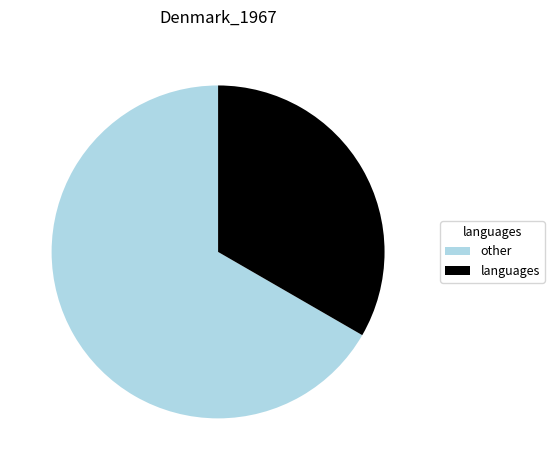

Is it true that languages is 33% of the pie?

True